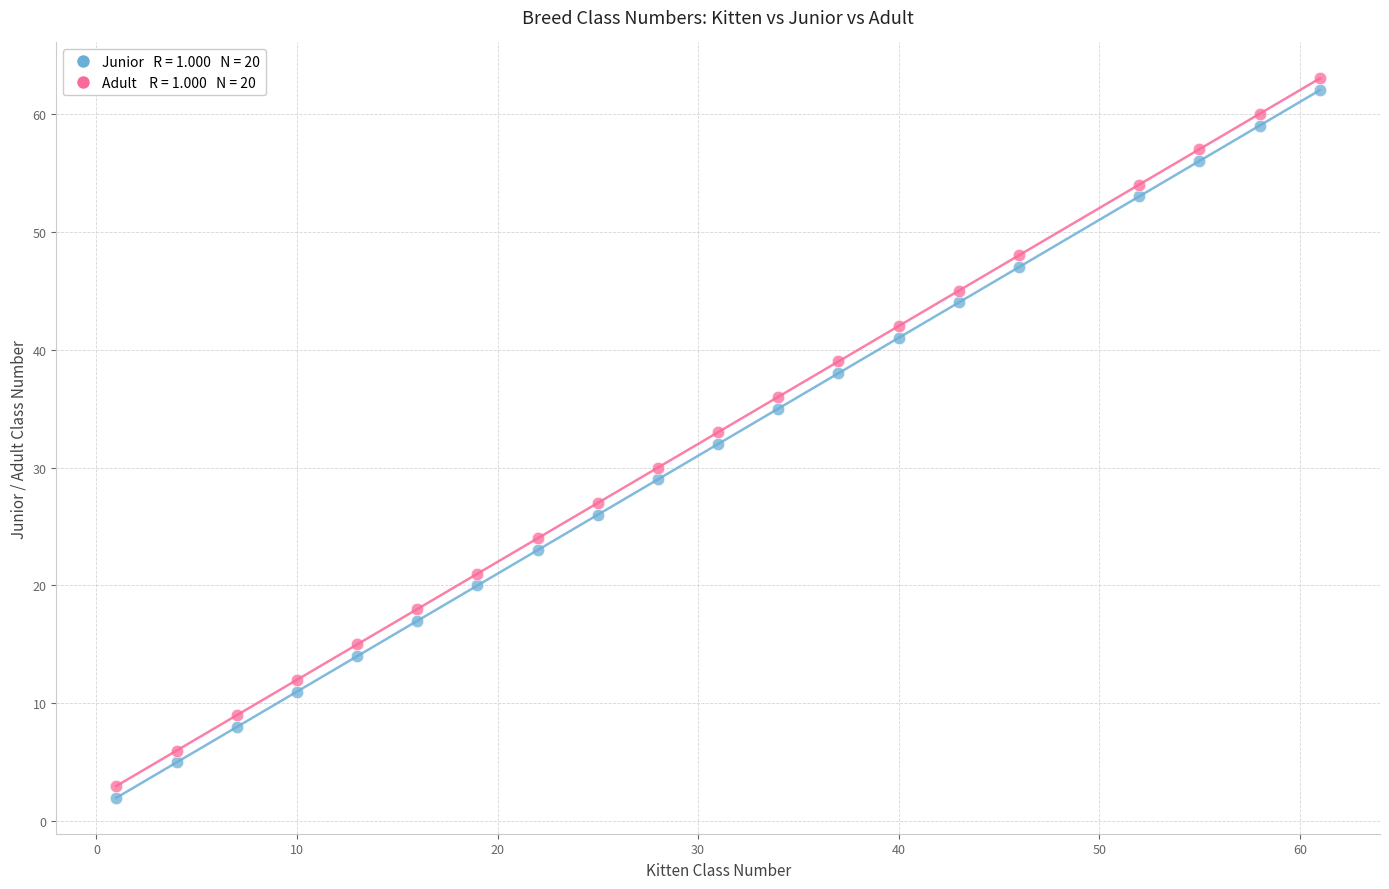

Across all data points, what is the range of Y values (max minus min)?

61